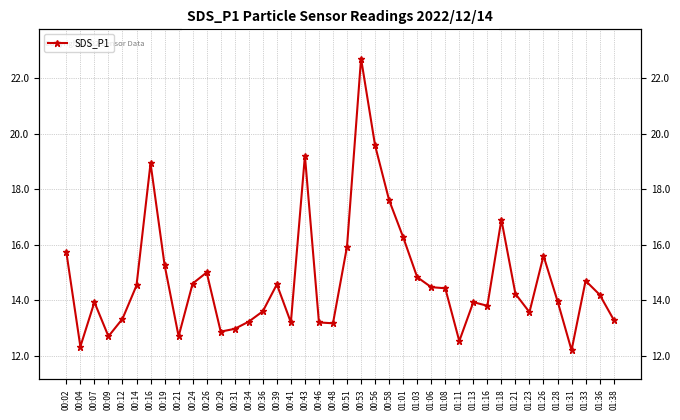

What is the change in value from 00:58 to 01:36?

-3.4